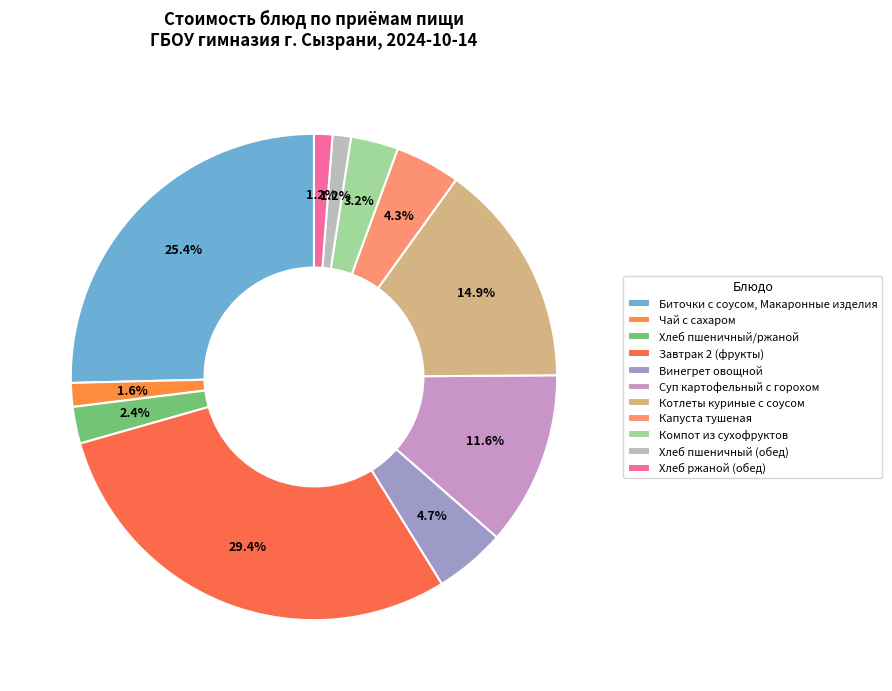

The Винегрет овощной slice represents 5% of the pie. True or false?

True